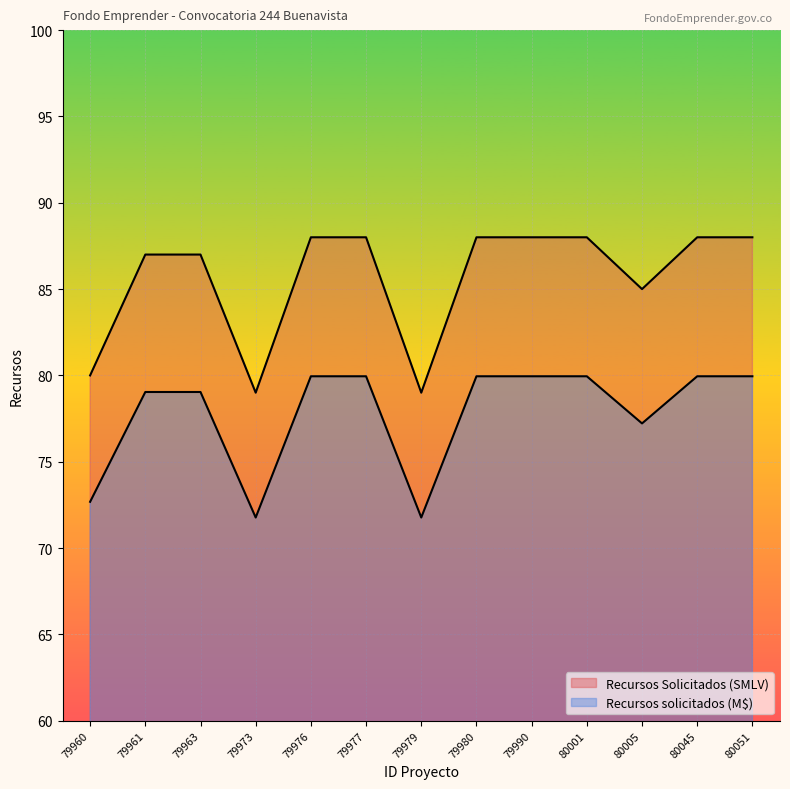

How many values in the Recursos solicitados (M$) series are below 79?

4